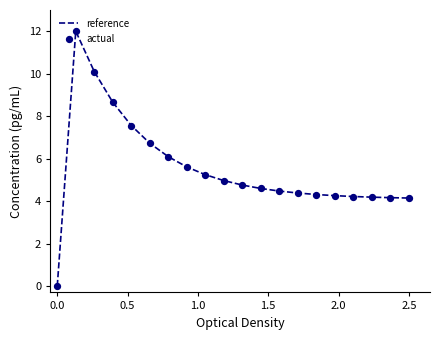

Which series has the largest Y range (max minus min)?

actual